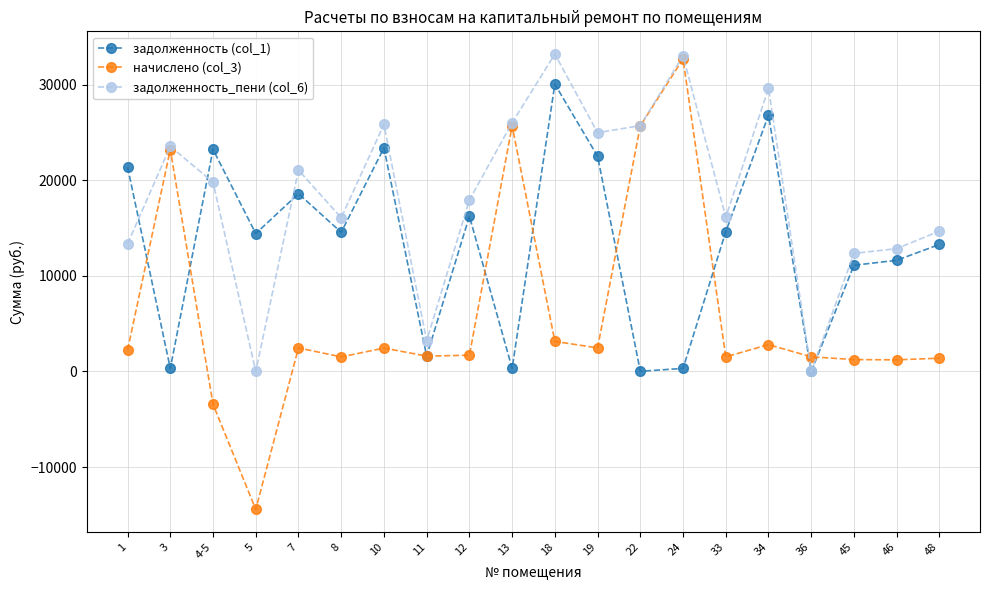

After their last crossing, which series has the higher values: начислено (col_3) or задолженность (col_1)?

задолженность (col_1)